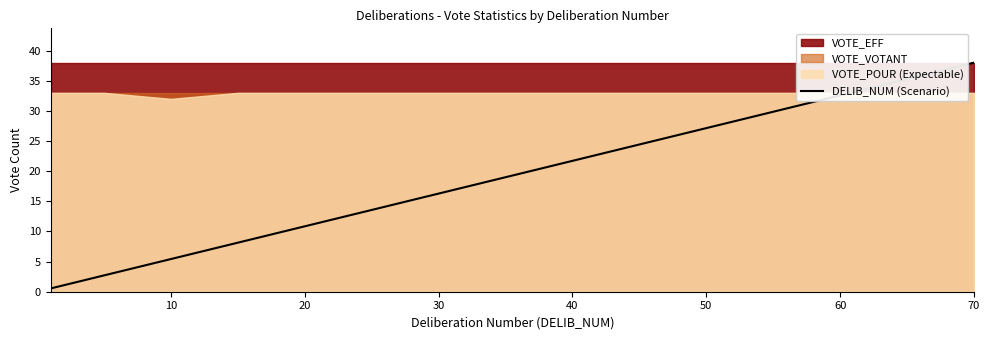

How many values are below 19?

7